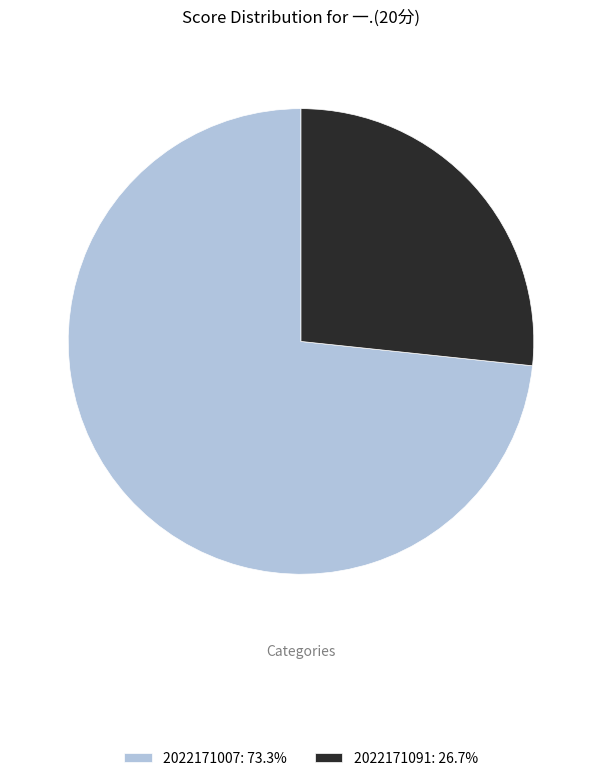

What is the ratio of the value at 2022171091: 26.7% to the value at 2022171007: 73.3%?

0.4